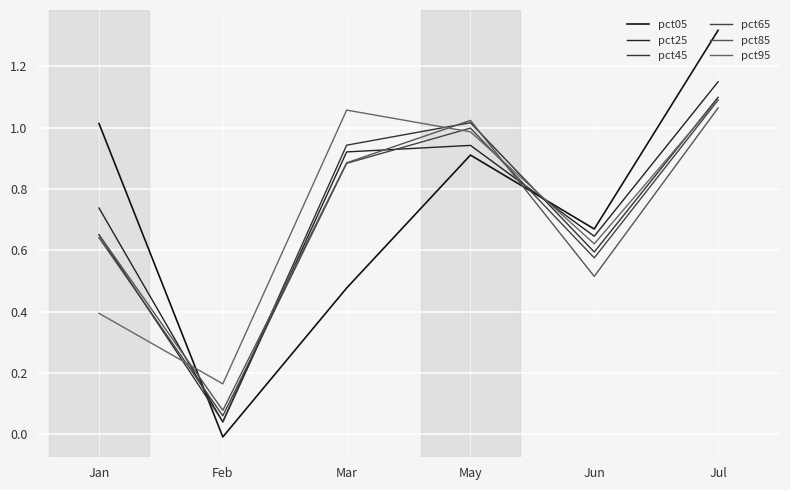

Reading left to right, what are all the values shown in this chart?

pct05: Jan=1.0	Feb=-0.0	Mar=0.5	May=0.9	Jun=0.7	Jul=1.3
pct25: Jan=0.7	Feb=0.0	Mar=0.9	May=0.9	Jun=0.6	Jul=1.1
pct45: Jan=0.7	Feb=0.0	Mar=0.9	May=1.0	Jun=0.6	Jul=1.1
pct65: Jan=0.6	Feb=0.1	Mar=0.9	May=1.0	Jun=0.6	Jul=1.1
pct85: Jan=0.7	Feb=0.1	Mar=0.9	May=1.0	Jun=0.5	Jul=1.1
pct95: Jan=0.4	Feb=0.2	Mar=1.1	May=1.0	Jun=0.6	Jul=1.1